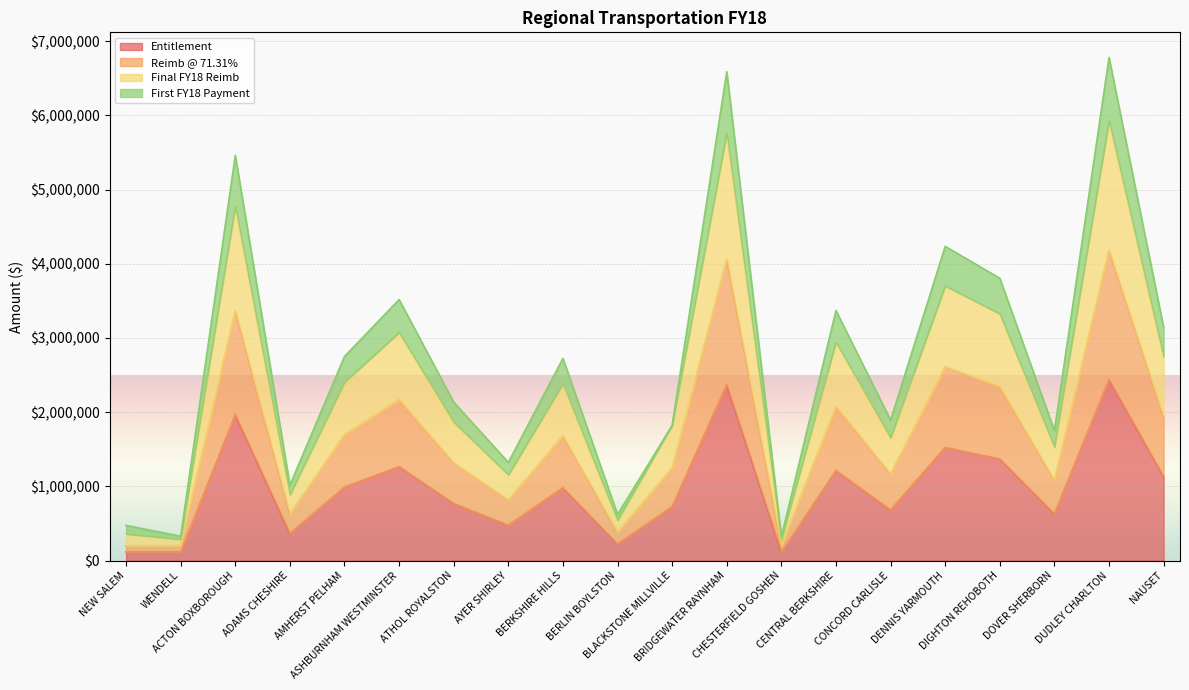

What is the highest value of the Entitlement series?

2442436